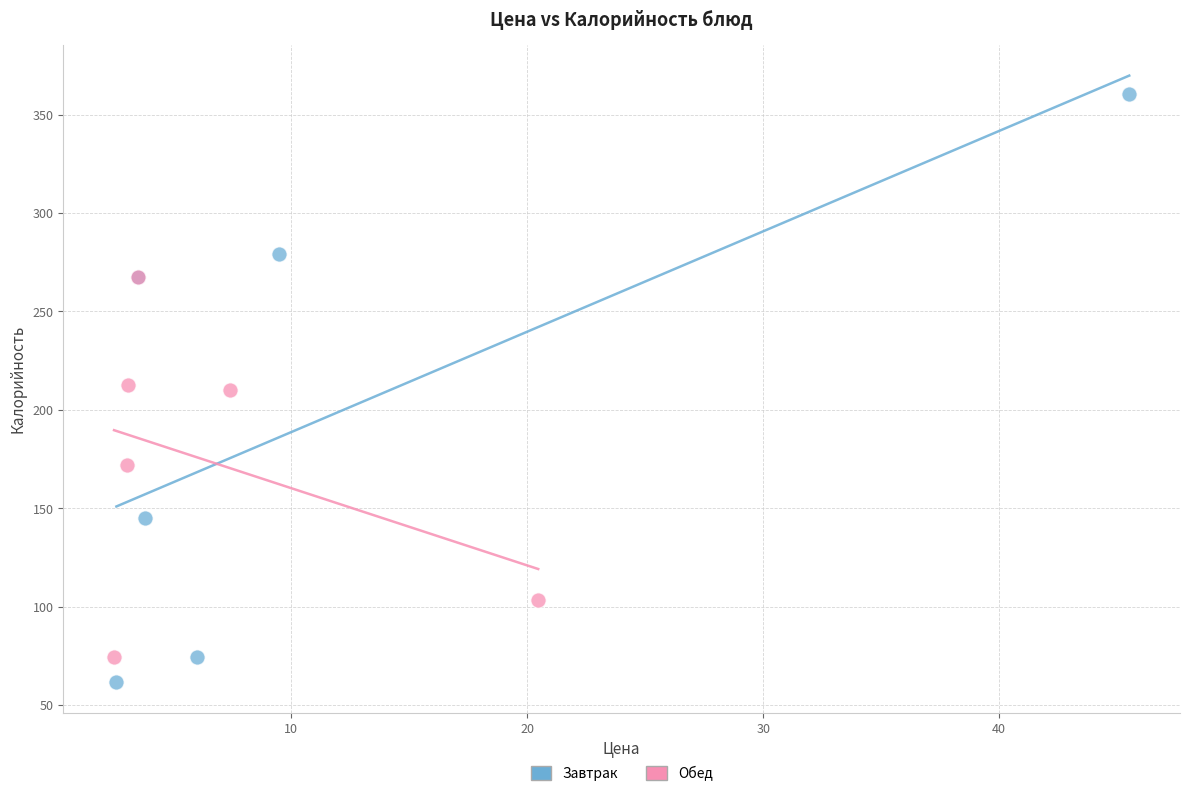

What are all the series names shown in the legend?

Завтрак, Обед